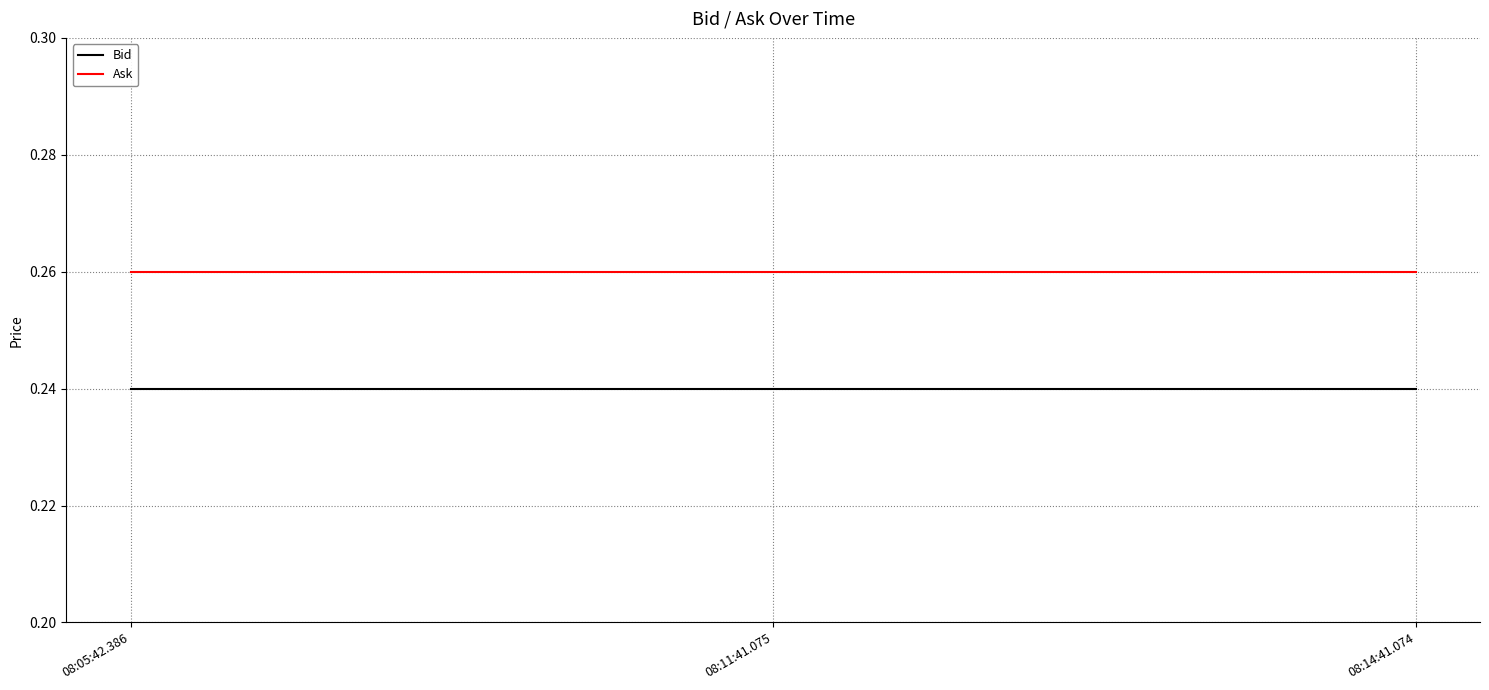

Does the chart display data point markers on the line(s)?

No